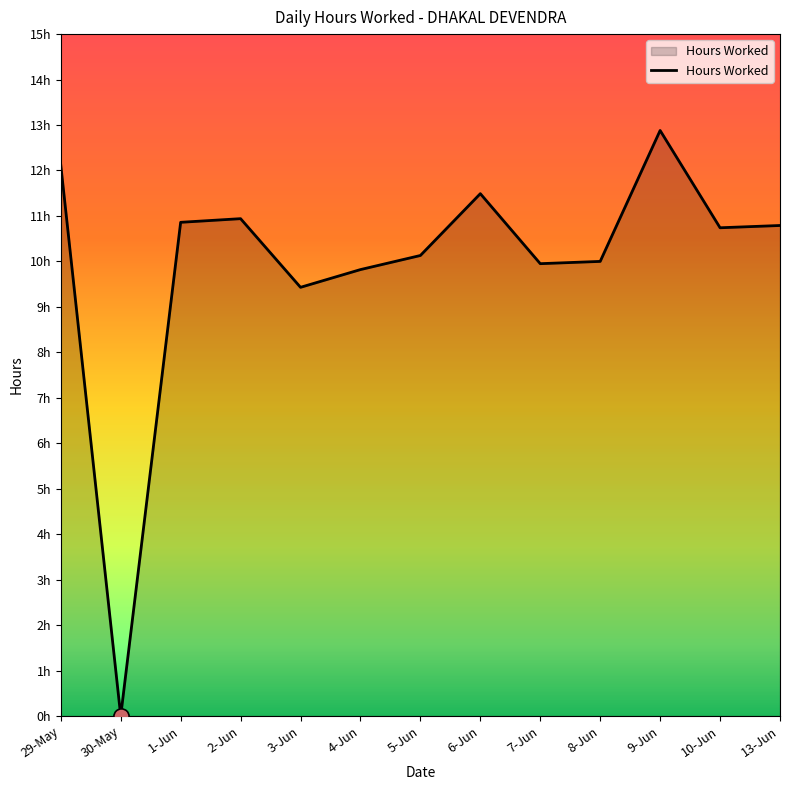

Which has a higher value, 3-Jun or 30-May?

3-Jun